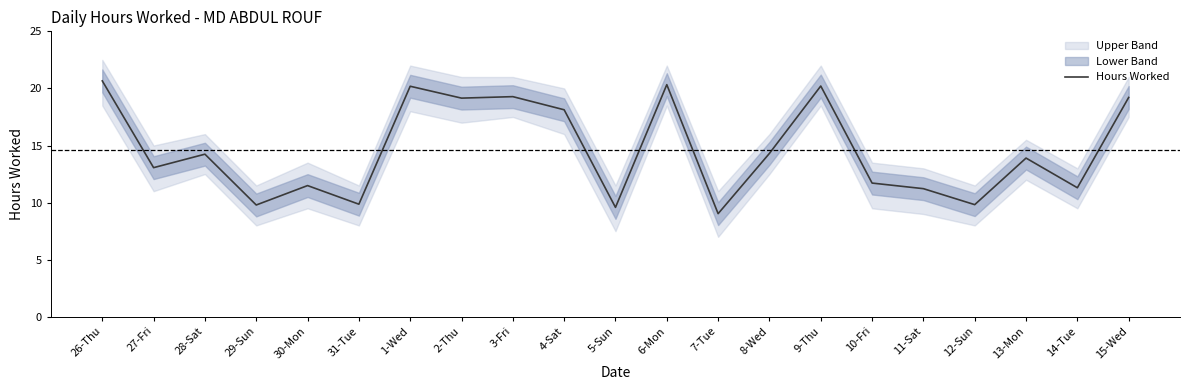

What is the minimum value shown in the chart?

9.0